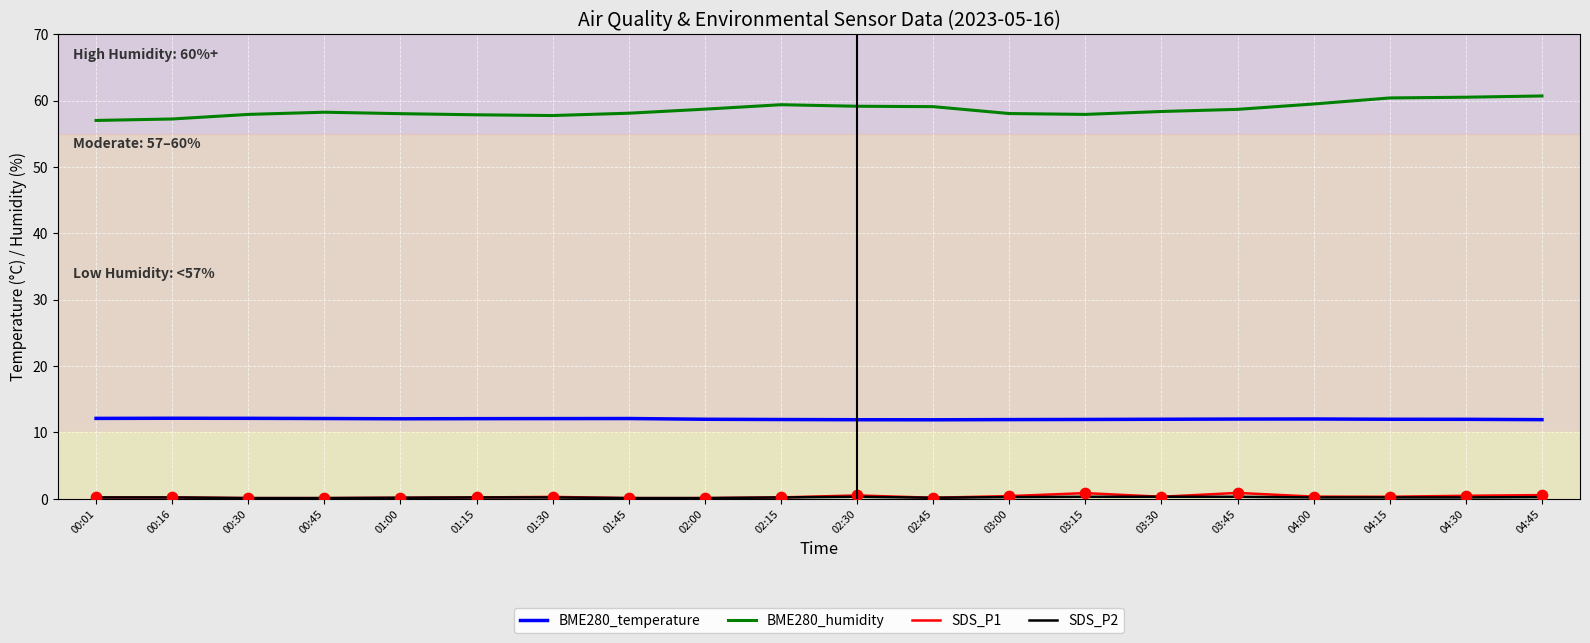

What is the total value across all series at 02:00?

70.9